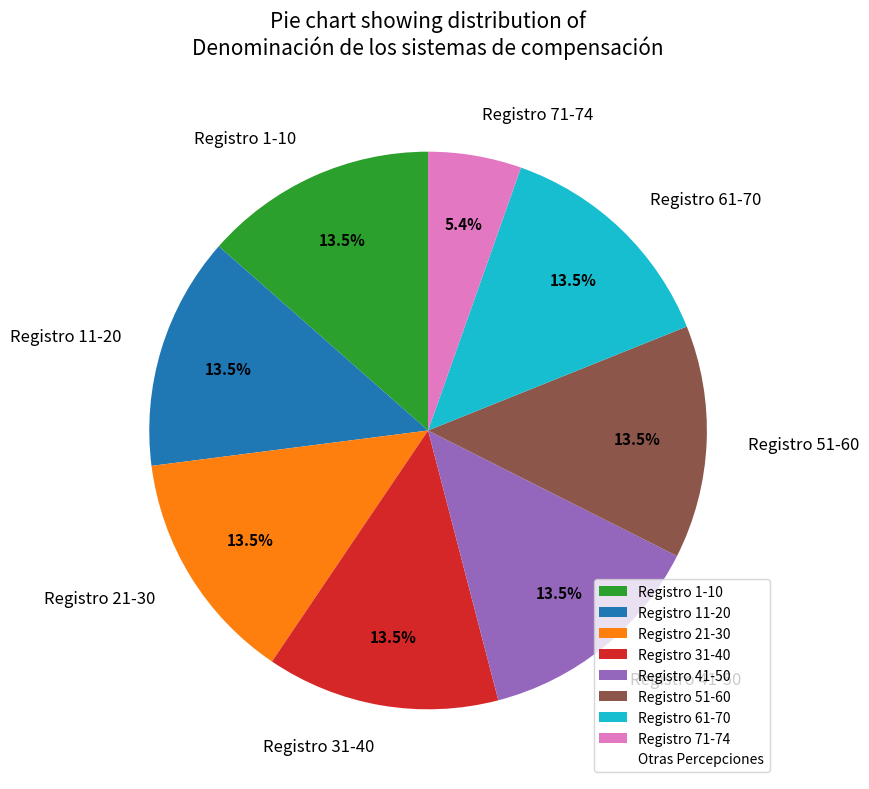

To the nearest percent, what is the average slice percentage?

12%